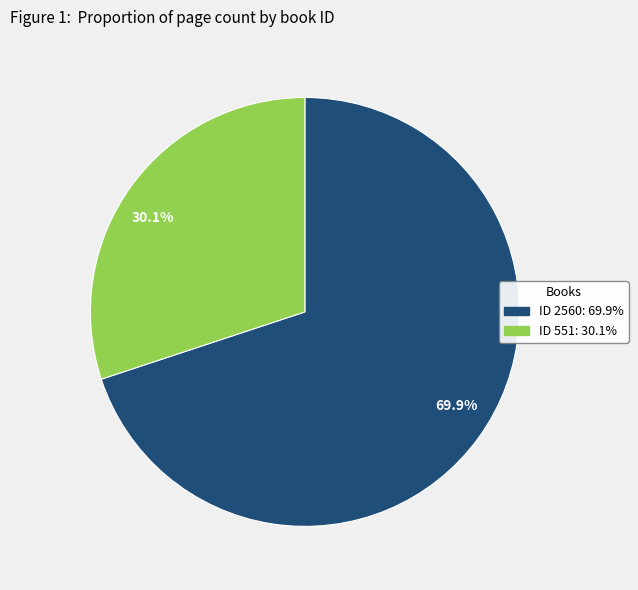

Do 30.1% and 69.9% together represent more than half of the pie?

Yes